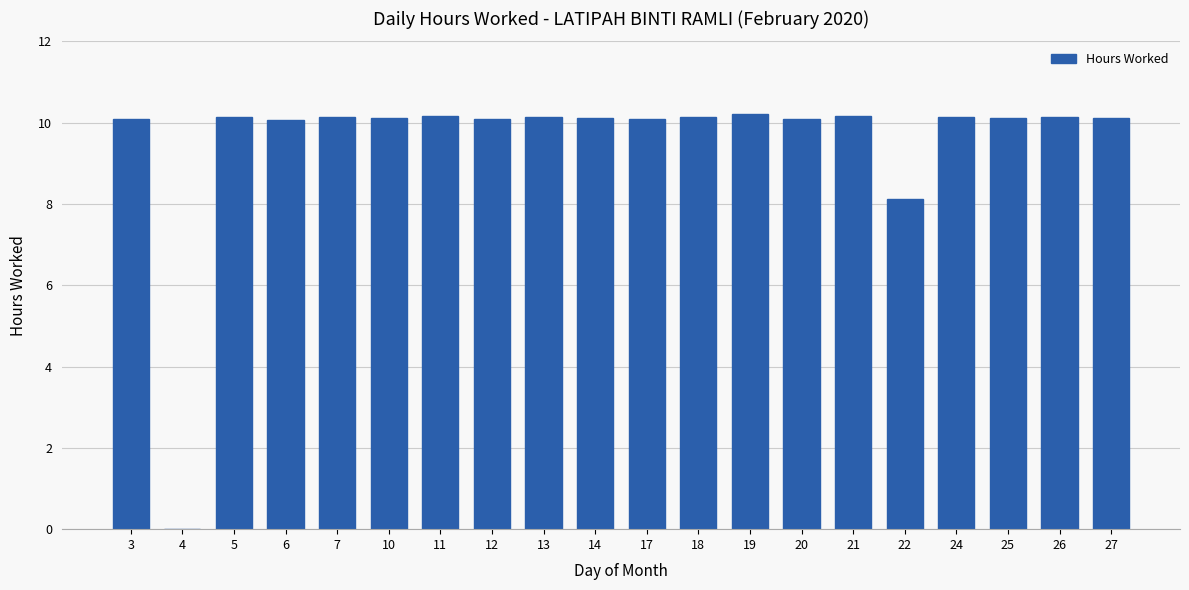

What is the sum of all values?

190.4